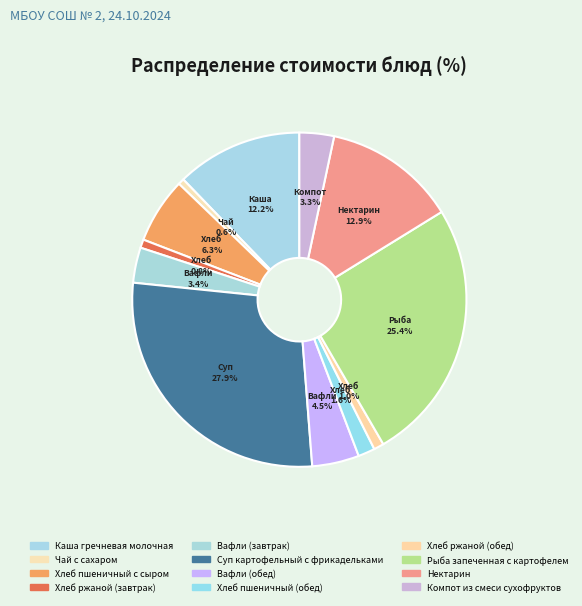

To the nearest percent, what is the difference between the Каша гречневая молочная and Вафли (обед) slice percentages?

8%